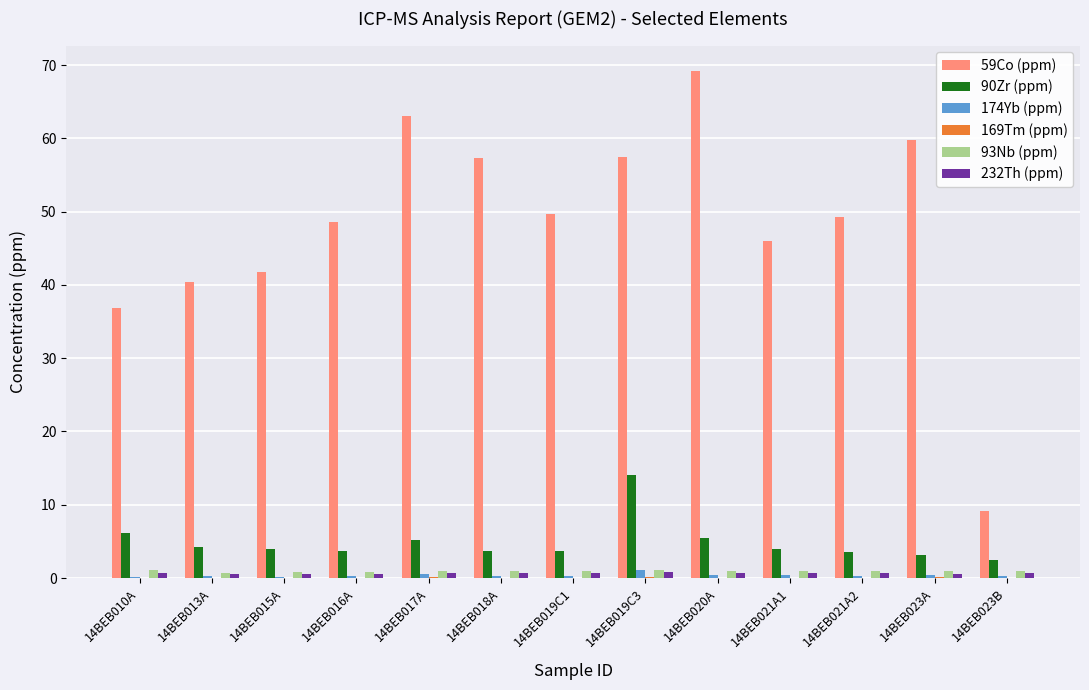

Which label corresponds to the largest value in the chart?

14BEB020A